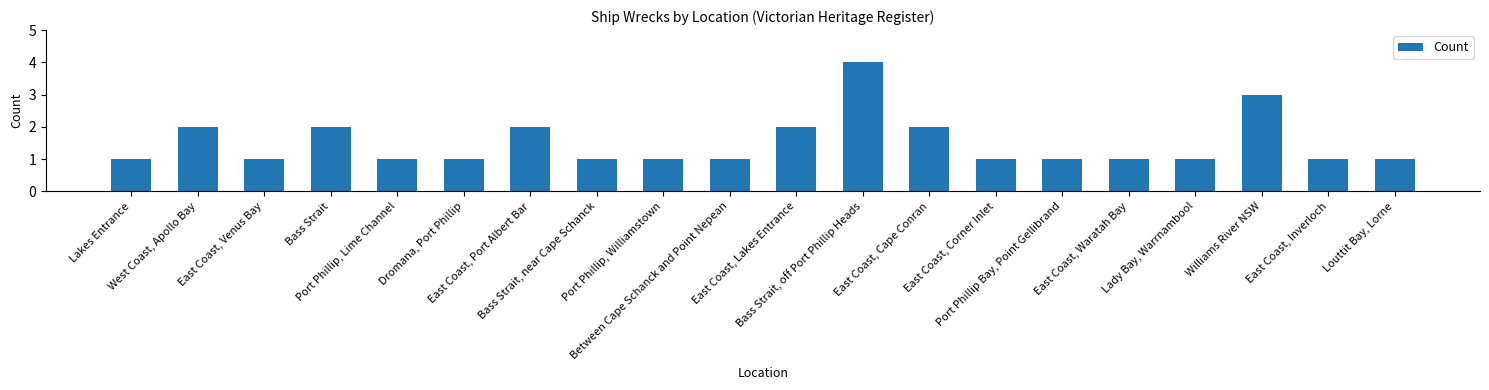

Does the chart contain stacked bars?

No